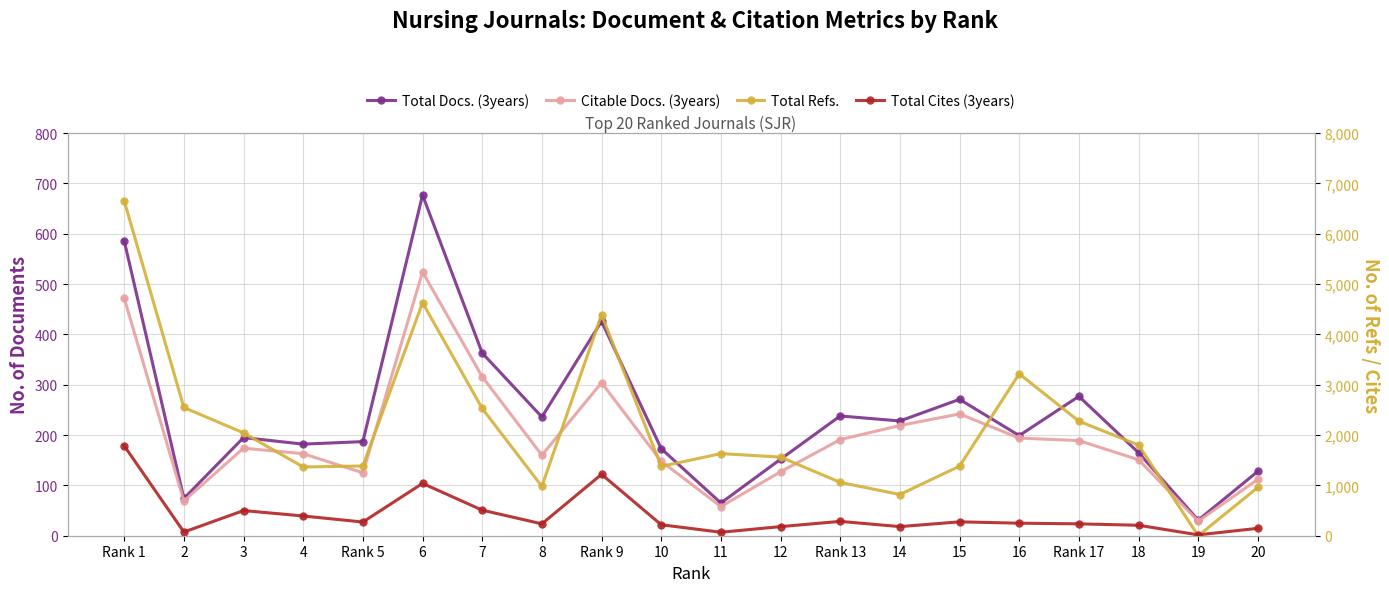

What is the average value of the Citable Docs. (3years) series?

198